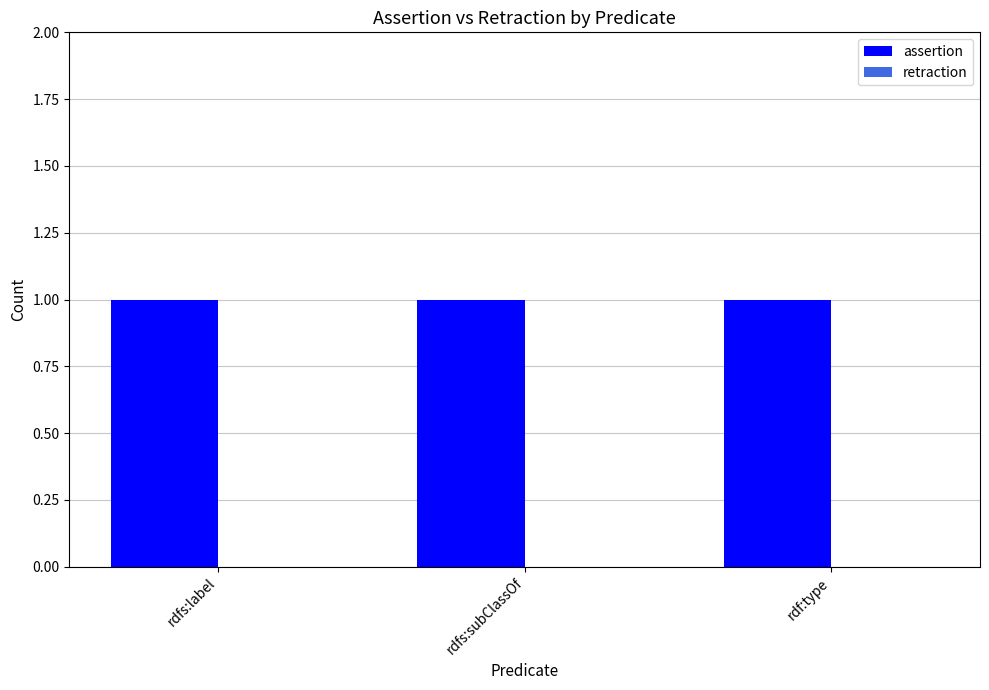

Reading right to left, what are all the values shown in this chart?

assertion: 1	1	1
retraction: 0	0	0